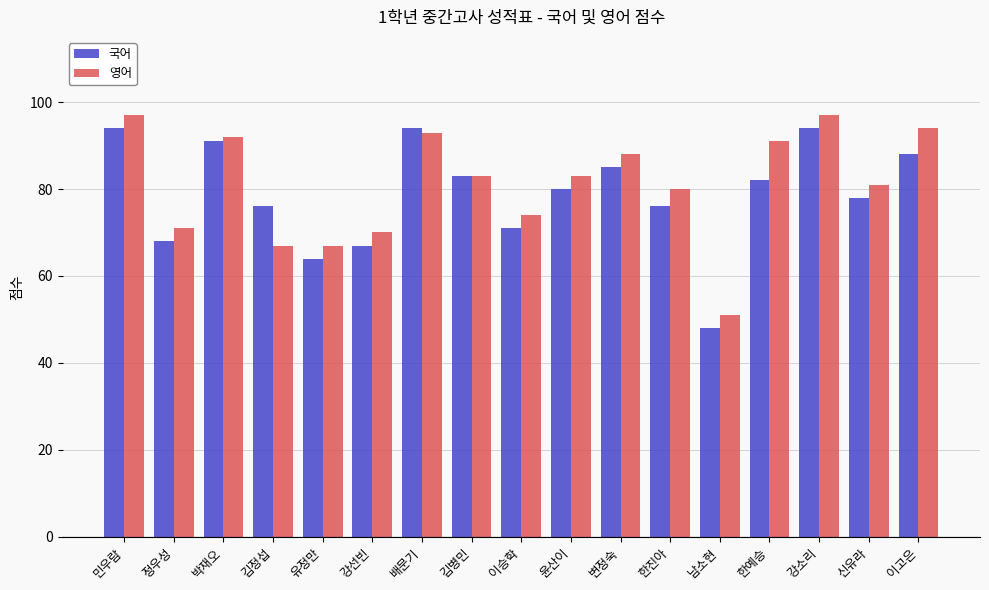

What are all the series names shown in the legend?

국어, 영어